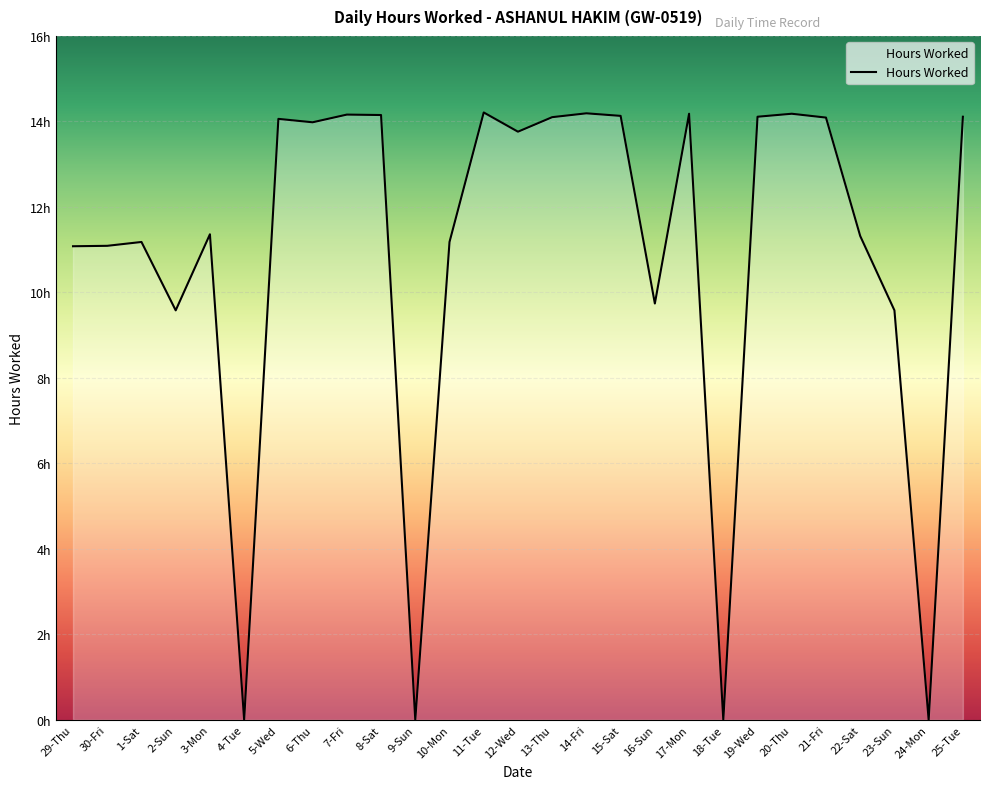

Does the chart display data point markers on the line(s)?

No